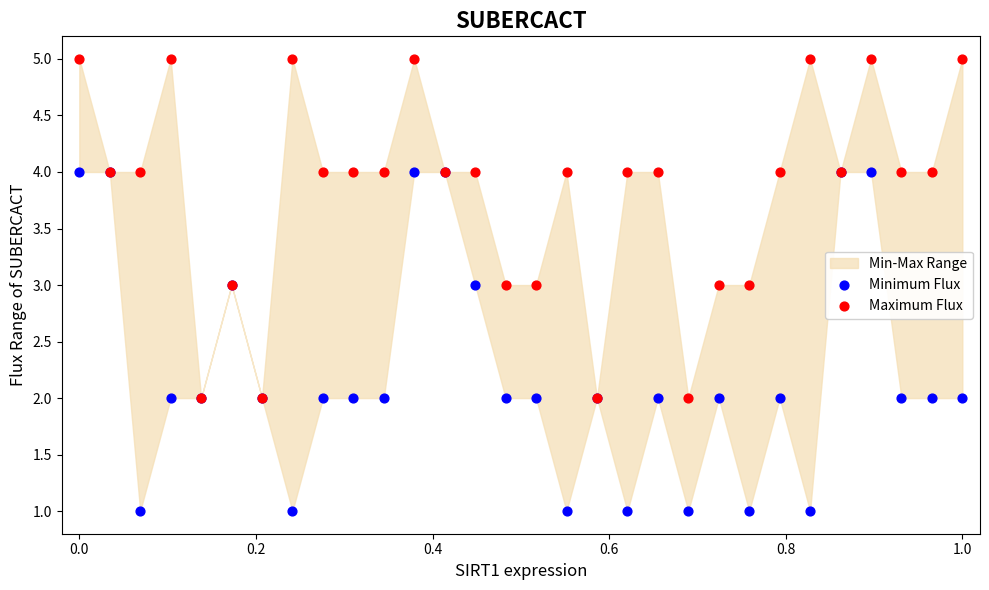

Which series has the largest Y range (max minus min)?

Minimum Flux